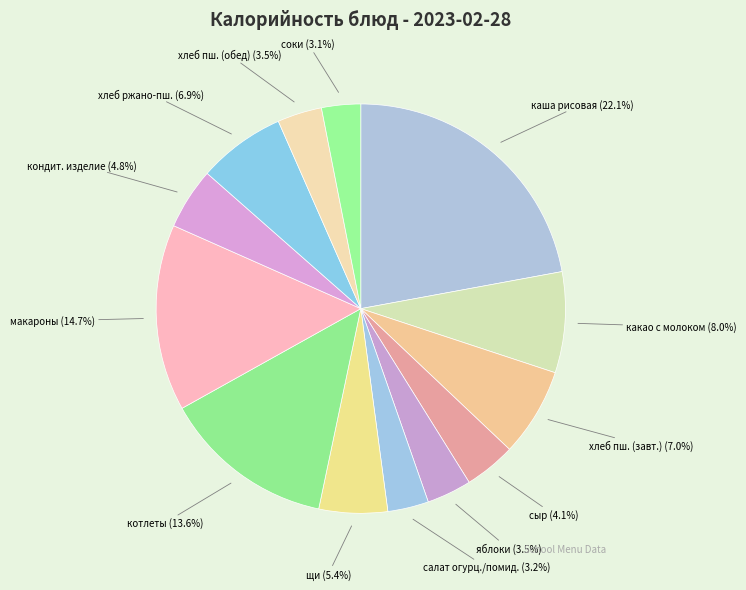

What is the largest slice in the pie chart?

каша рисовая (22.1%)